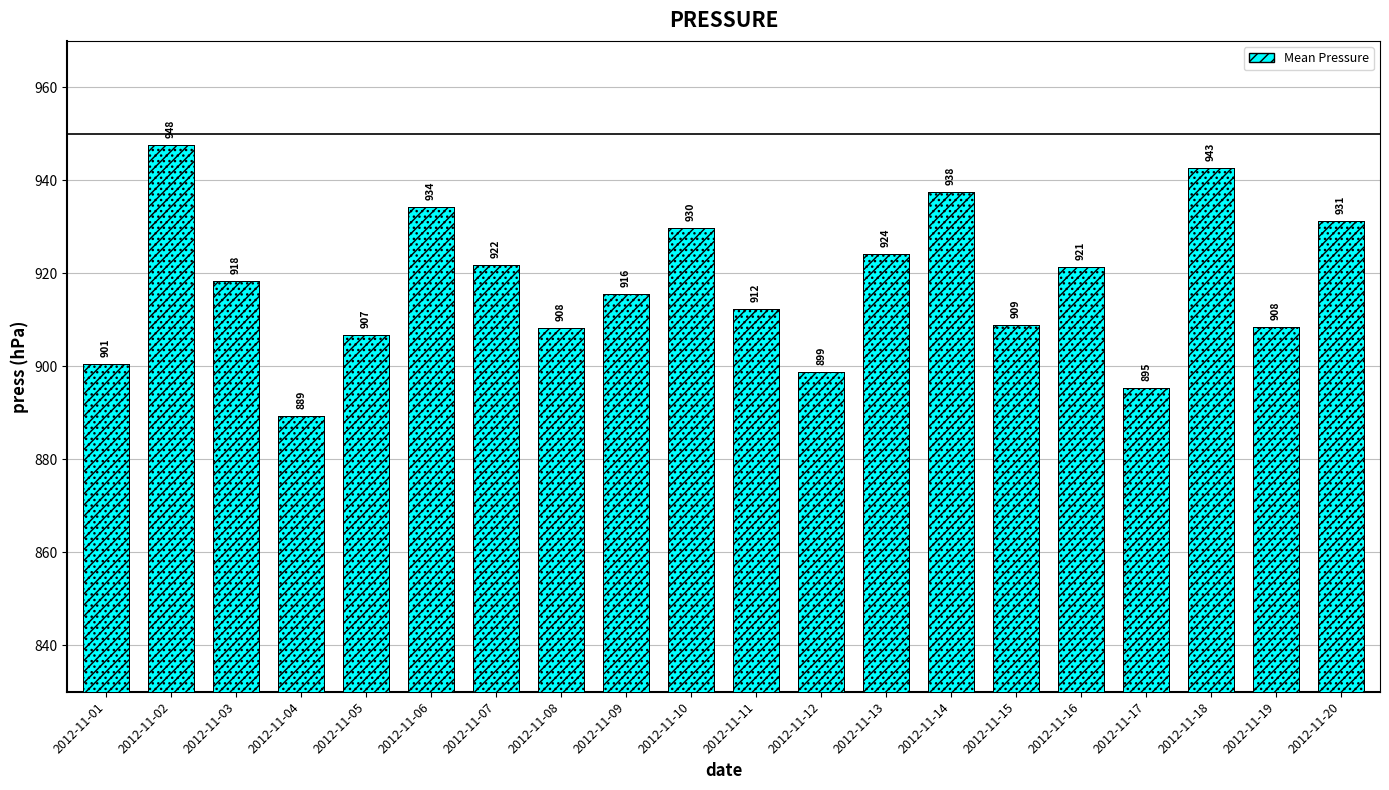

At which category does the chart reach its minimum across all series?

2012-11-04